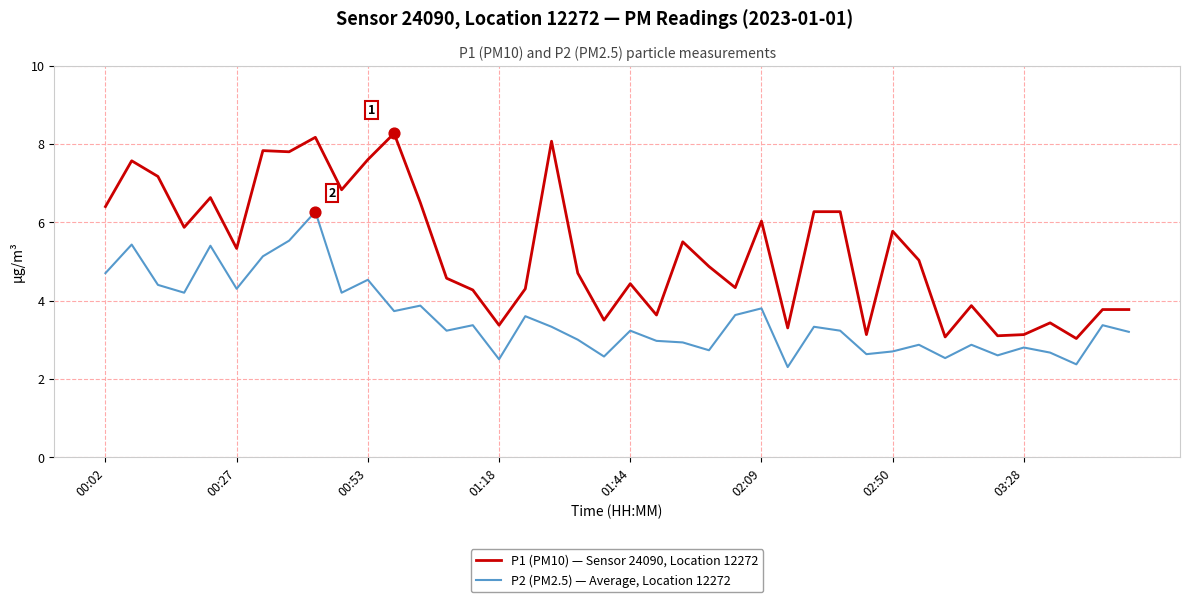

What is the minimum value for P1 (PM10) — Sensor 24090, Location 12272?

3.0